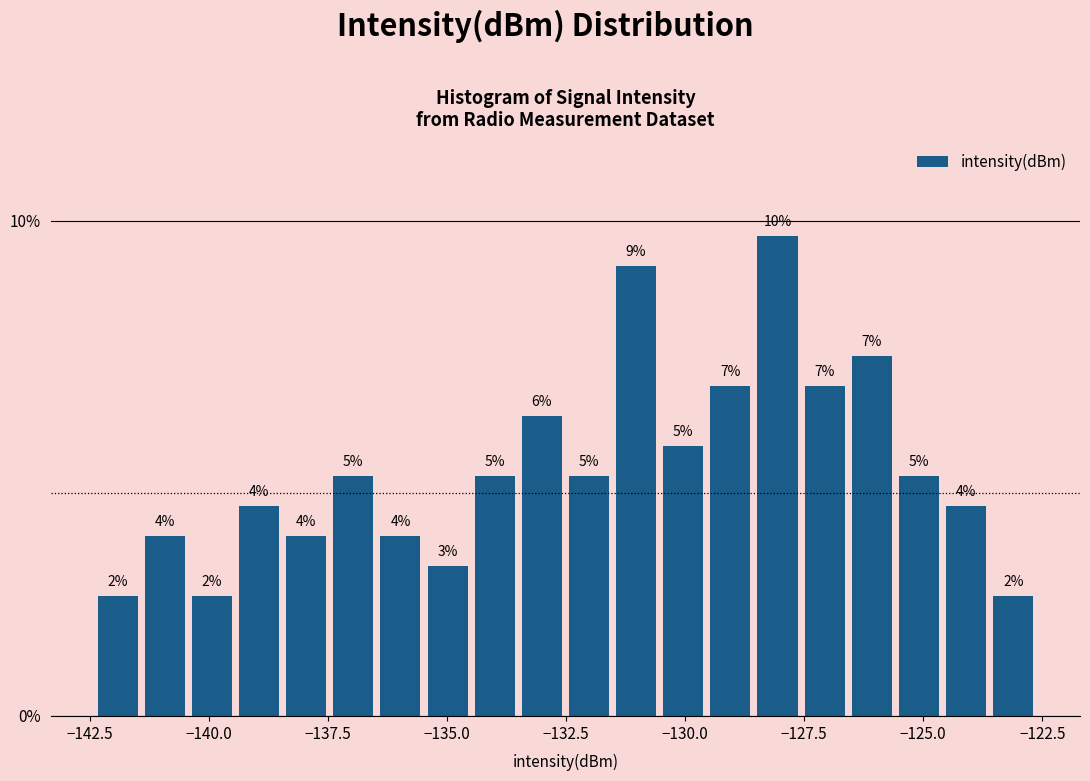

Around what value on the x-axis is the tallest bar? Give the approximate position of its centre, as read against the axis.

-128.0